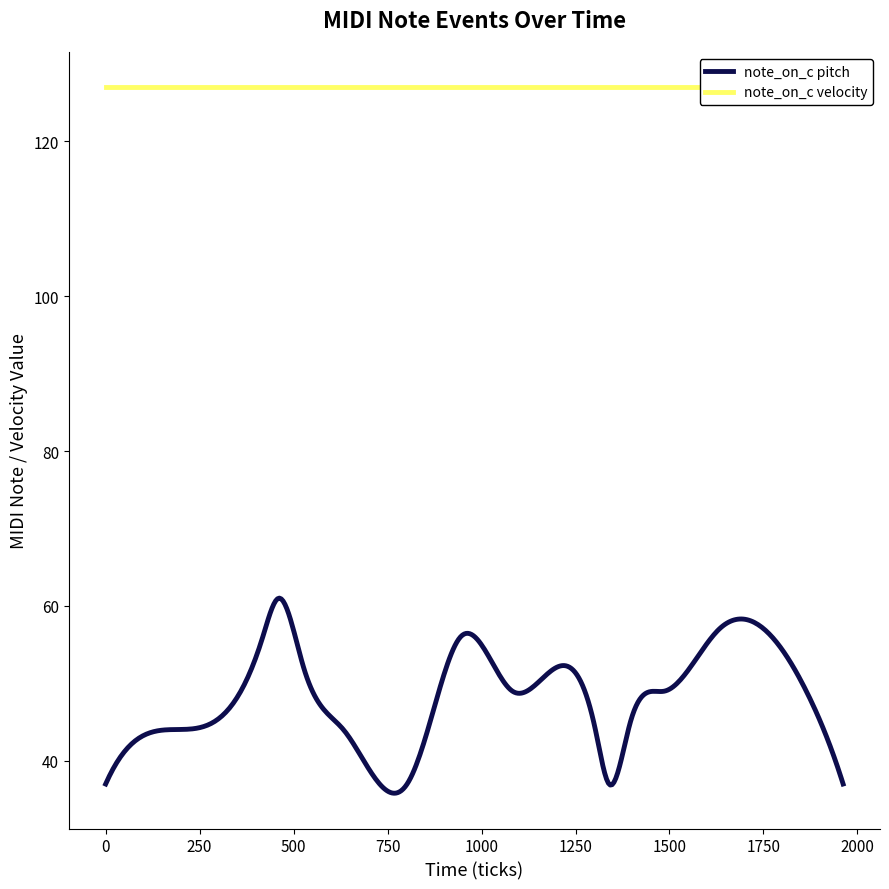

Reading right to left, transcribe all the data shown in this chart.

note_on_c pitch: 37	45	49	57	49	45	37	44	49	56	44	37	44	52	61	56	44	37
note_on_c velocity: 127	127	127	127	127	127	127	127	127	127	127	127	127	127	127	127	127	127